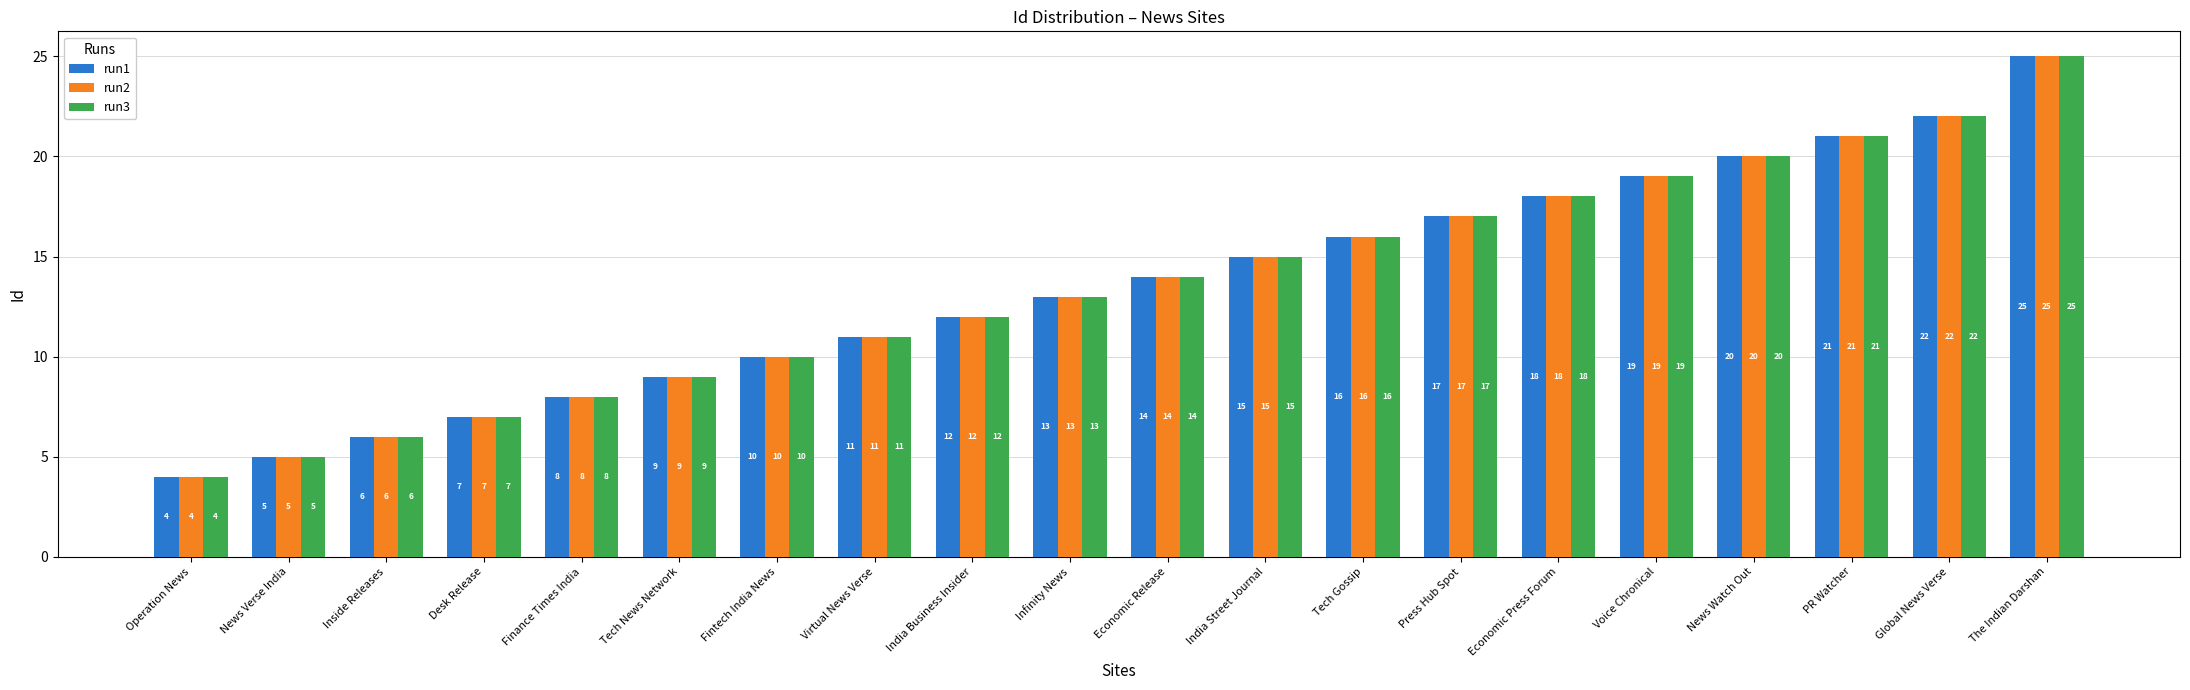

Rank the categories by run1 value from lowest to highest.

Operation News, News Verse India, Inside Releases, Desk Release, Finance Times India, Tech News Network, Fintech India News, Virtual News Verse, India Business Insider, Infinity News, Economic Release, India Street Journal, Tech Gossip, Press Hub Spot, Economic Press Forum, Voice Chronical, News Watch Out, PR Watcher, Global News Verse, The Indian Darshan